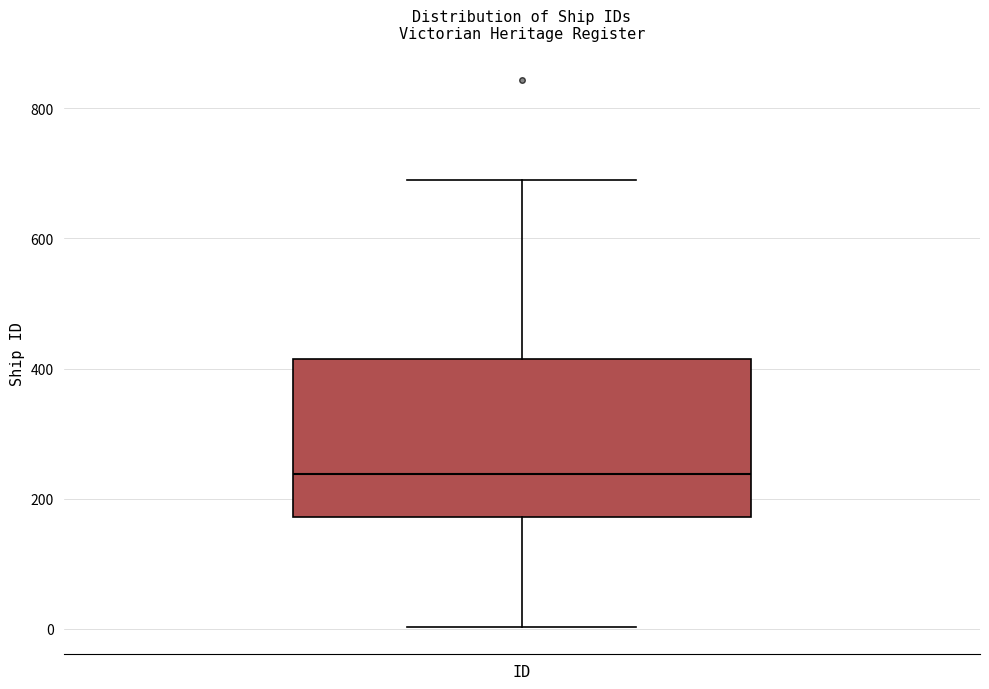

Read this box plot against the y-axis: the position of the median line, the range covered by the box, and the ends of both whiskers. The values are not printed on the chart, so give them approximately, as read against the axis.

median 240, box 180 to 420, whiskers 0 to 700